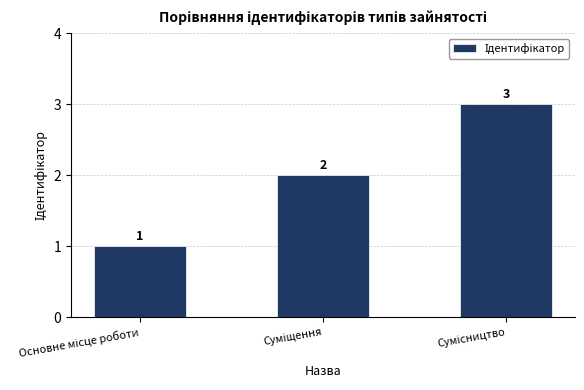

What is the maximum value shown in the chart?

3